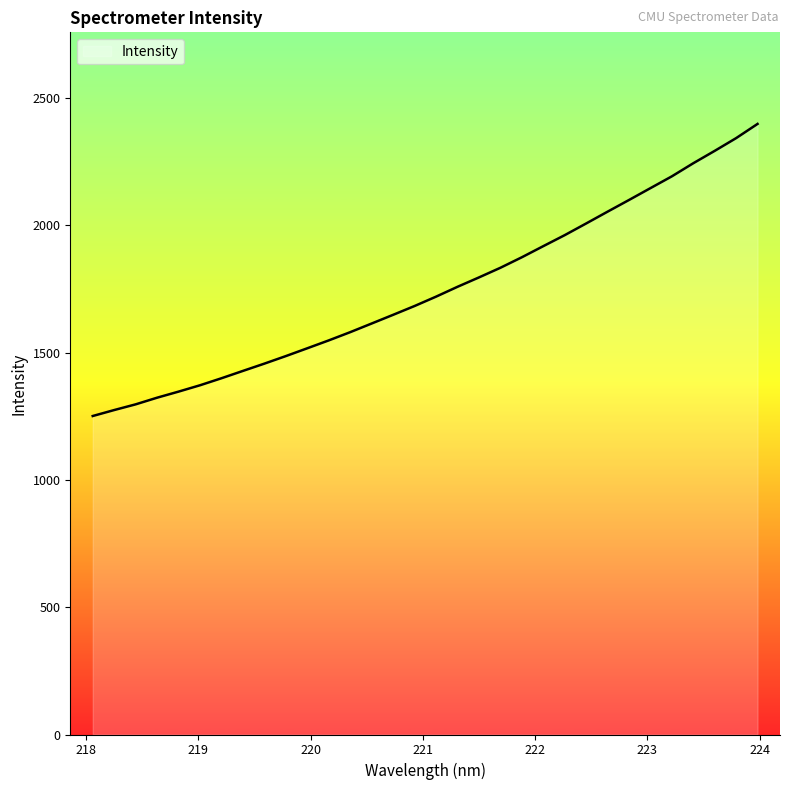

What is the minimum value shown in the chart?

1250.8